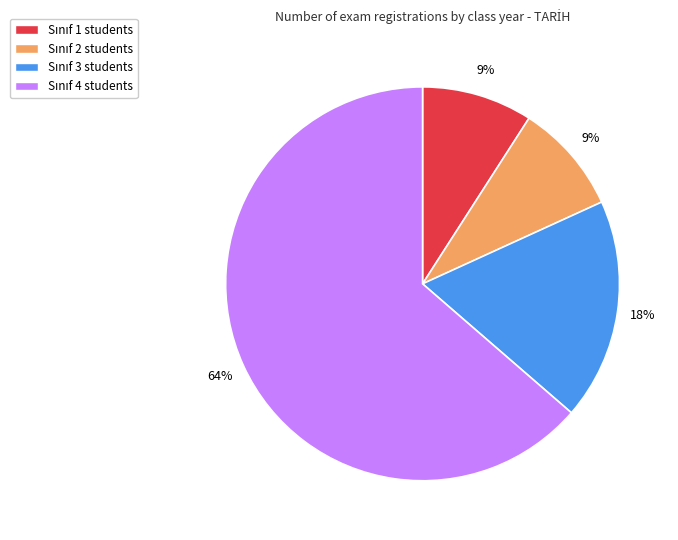

To the nearest percent, what is the difference between the largest and smallest slice percentages?

55%